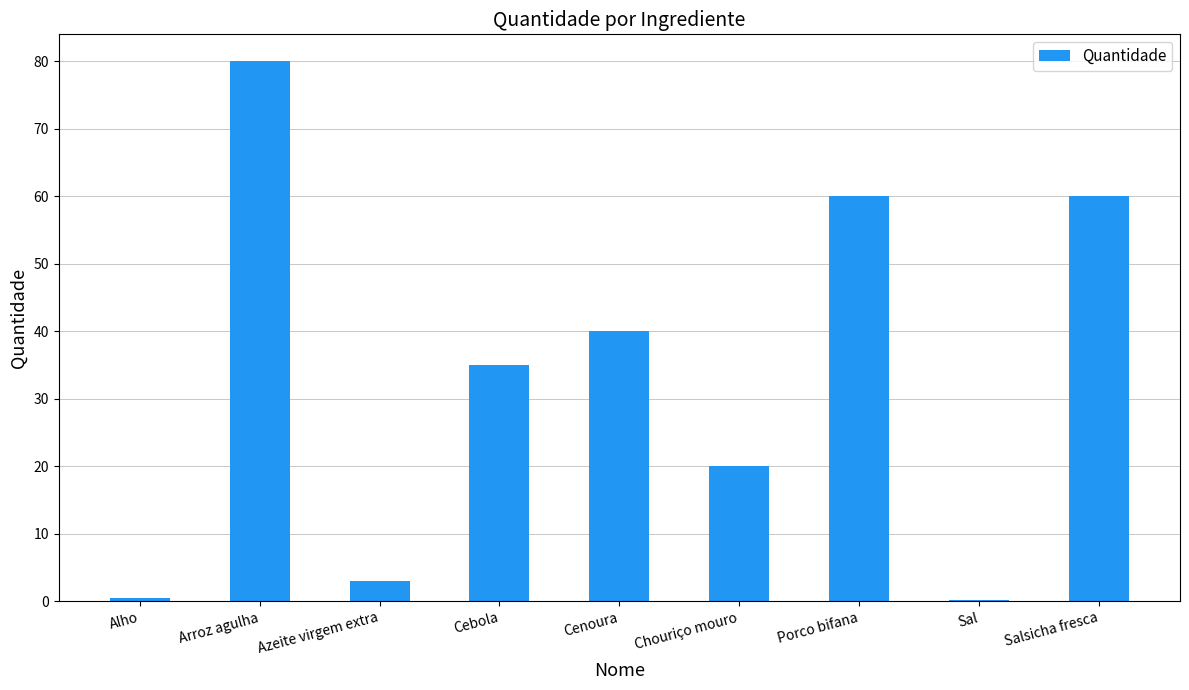

At which category does the chart reach its peak across all series?

Arroz agulha